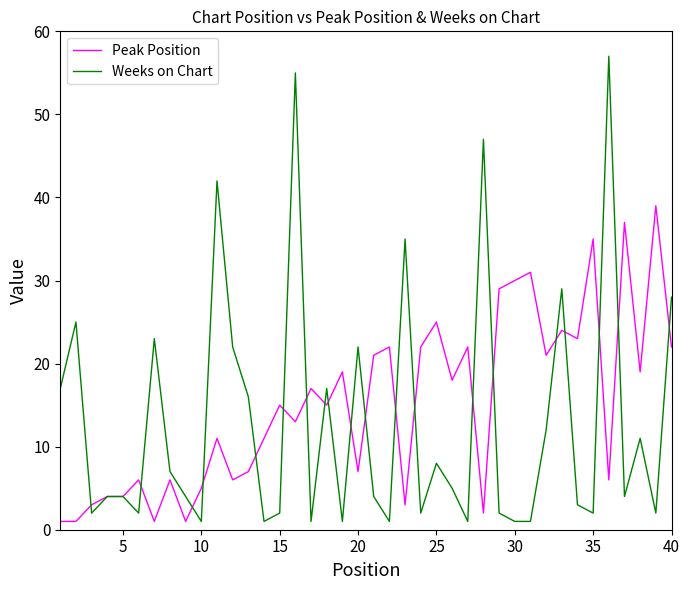

List the series in order of their peak value, highest first.

Weeks on Chart, Peak Position